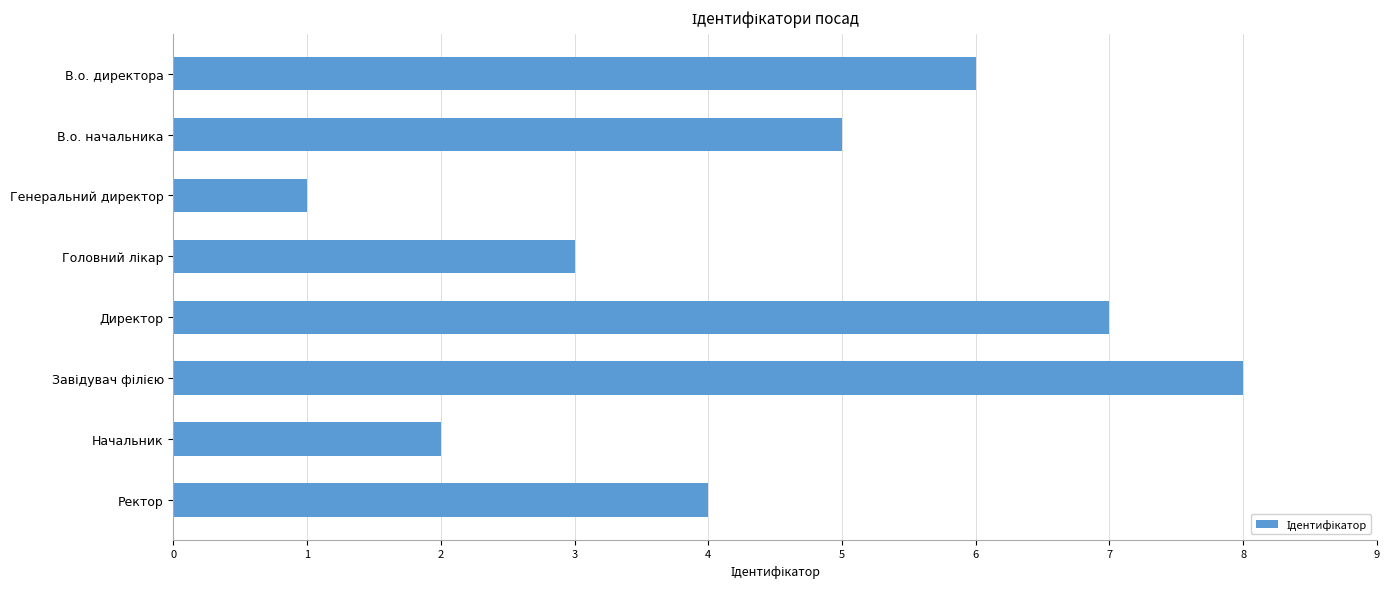

How many data points are less than 5?

4